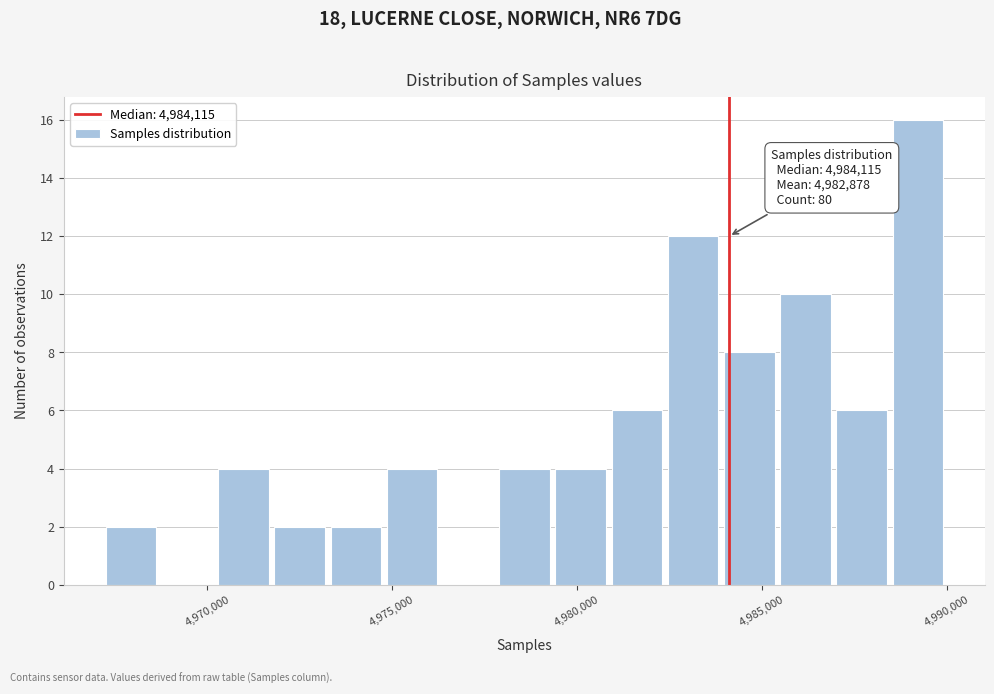

Read against the x-axis, roughly where is the centre of the tallest bar?

4989000